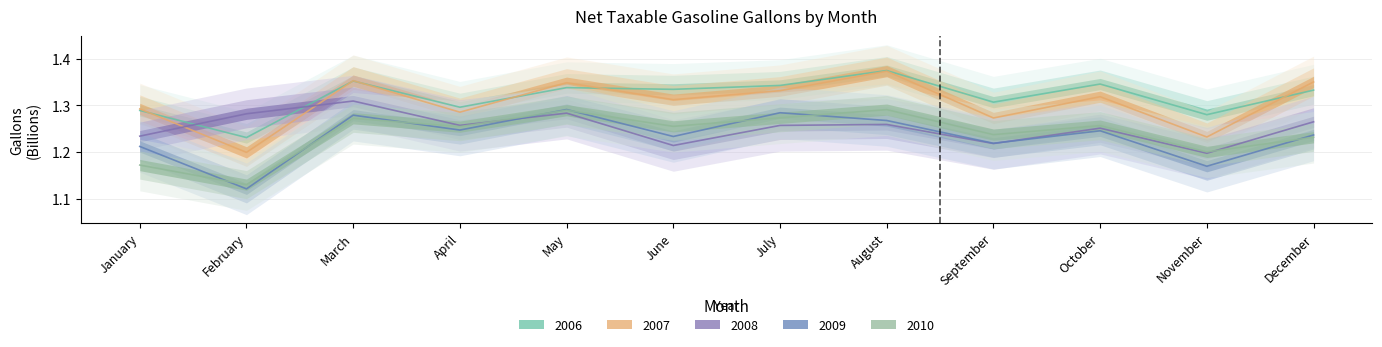

What is the difference between the maximum and minimum values in the 2010 series?

0.2